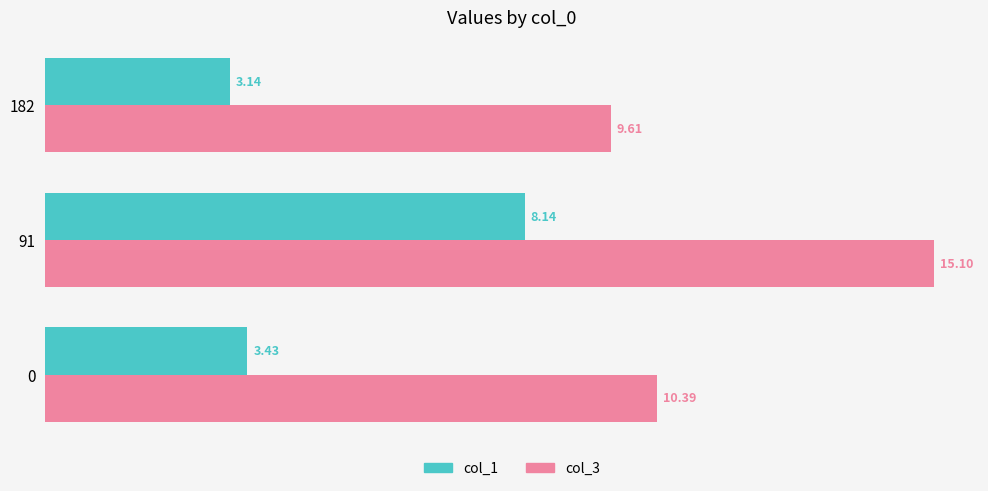

At how many categories does at least one series exceed 5?

3